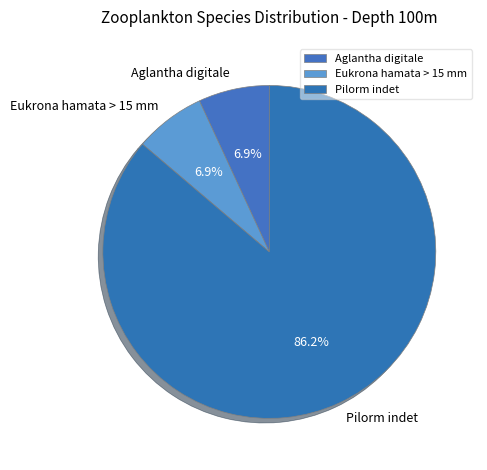

To the nearest percent, what portion does Eukrona hamata > 15 mm represent?

7%